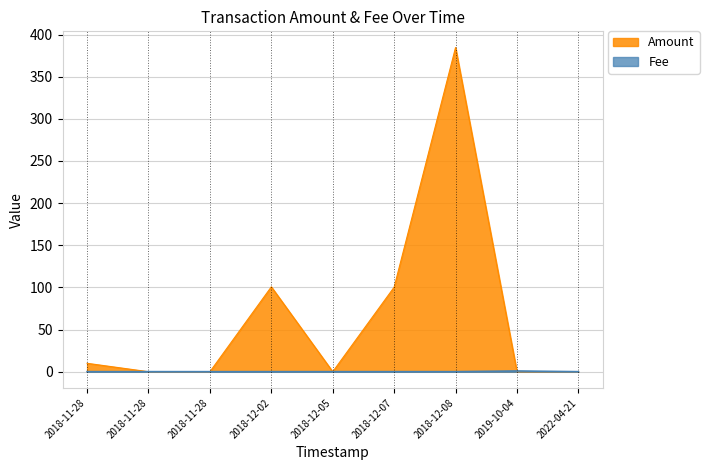

Reading left to right, list all the values displayed in this chart.

Amount: 10.0	0.0	0.0	100.7	0.0	100.3	384.6	0.0	0.0
Fee: 0.1	0.1	0.1	0.1	0.1	0.1	0.1	0.9	0.1